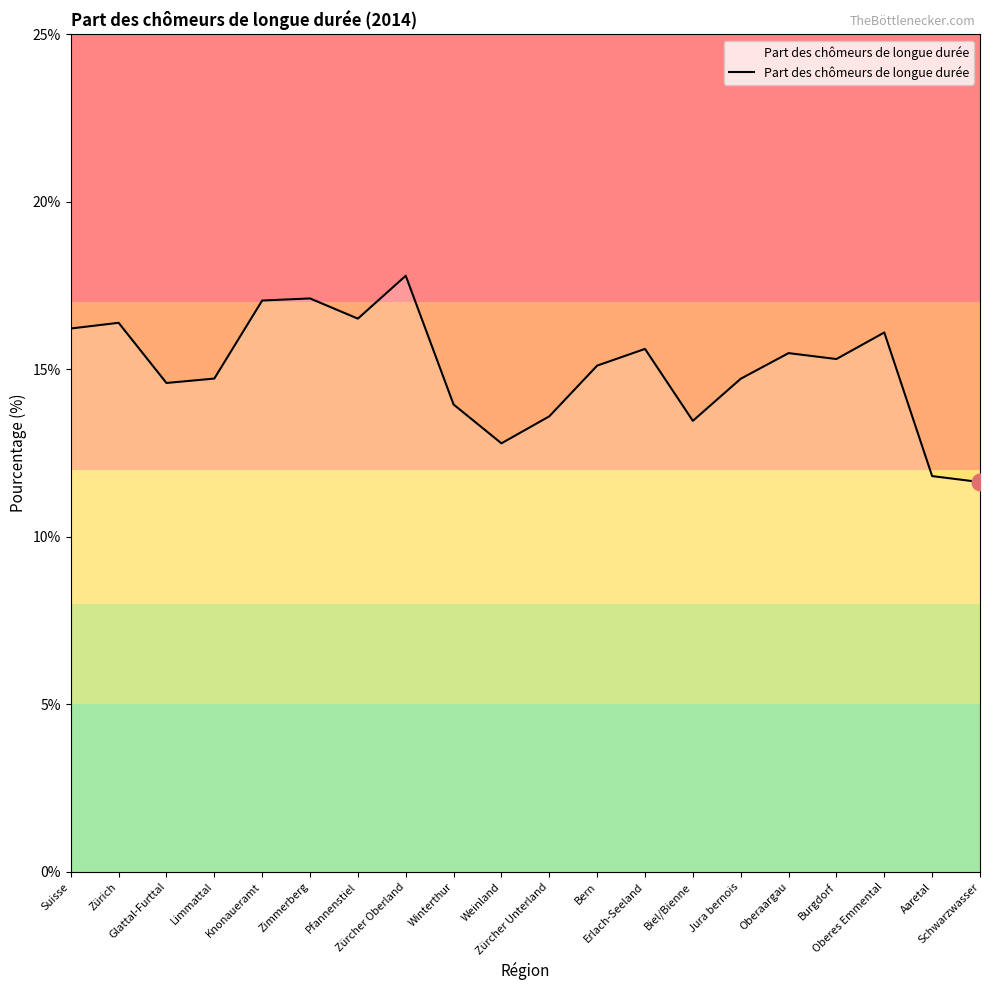

The value at Zimmerberg is 17.1. True or false?

True